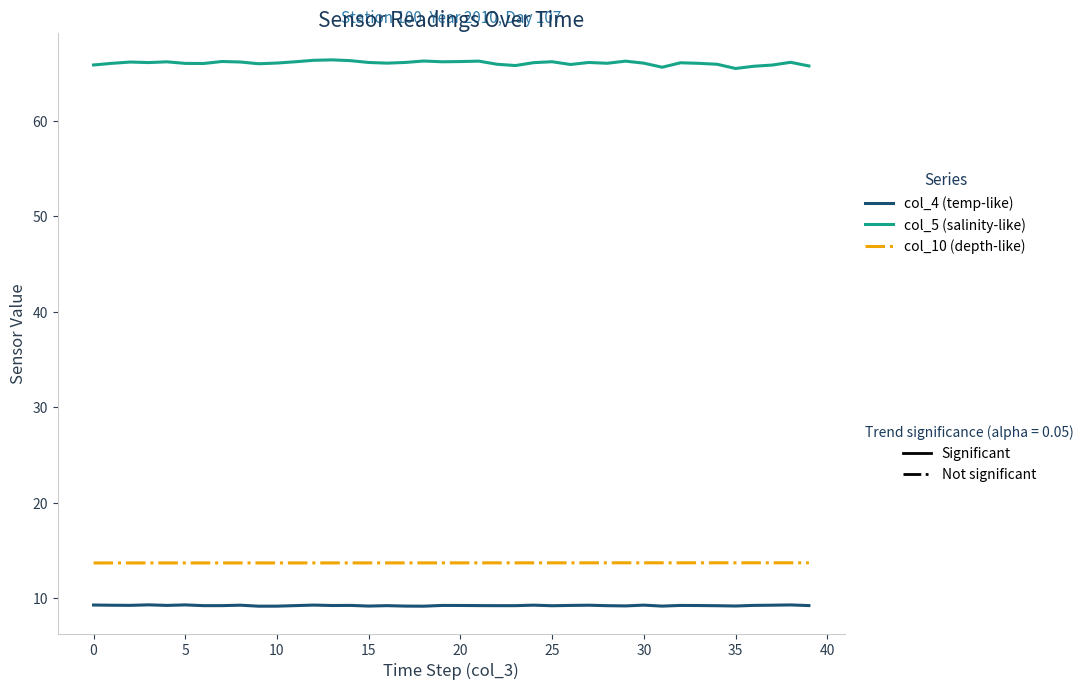

What is the smallest value displayed?

9.2